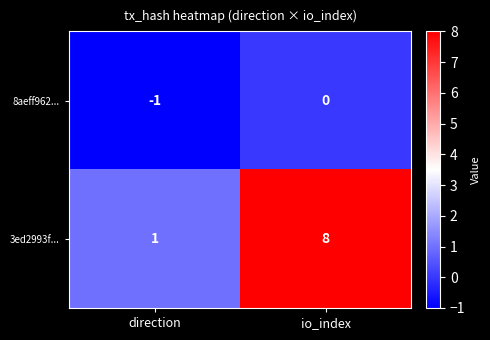

Reading left to right, list all the values displayed in this chart.

8aeff962...: direction=-1	io_index=0
3ed2993f...: direction=1	io_index=8